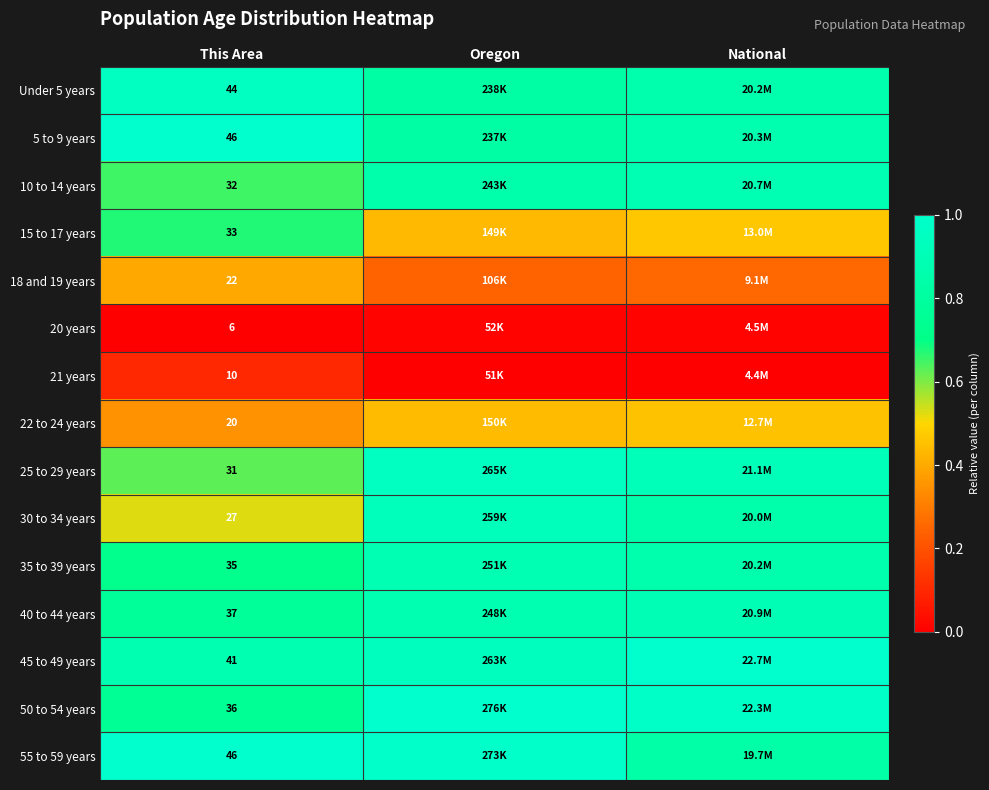

Count the number of data series in this chart.

15